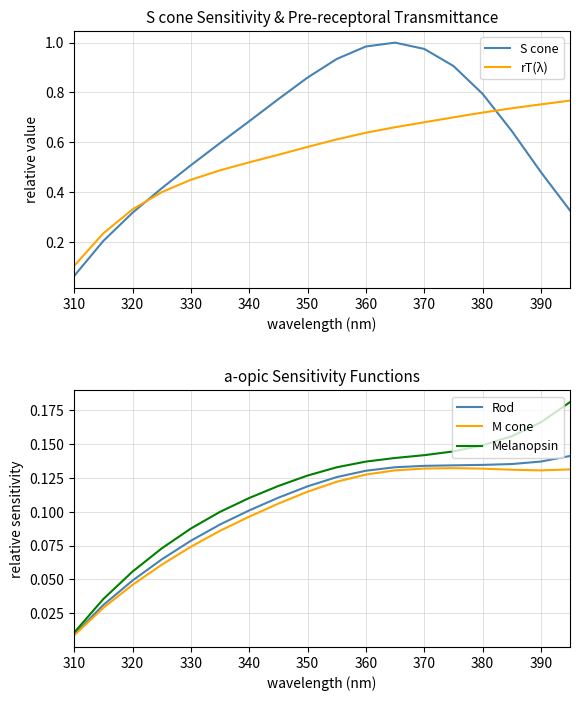

Which series ends up on top after the final intersection of S cone and rT(λ)?

rT(λ)